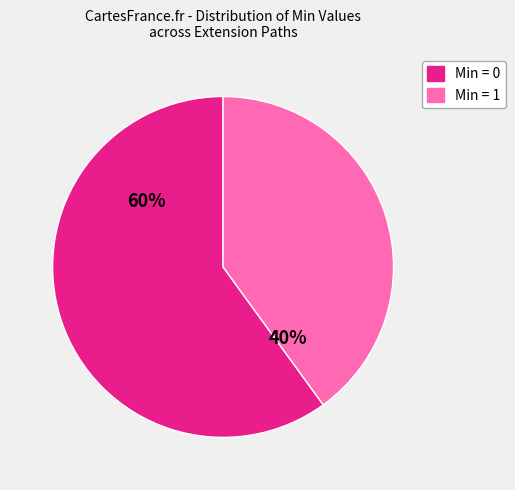

To the nearest percent, what is the average slice percentage?

50%